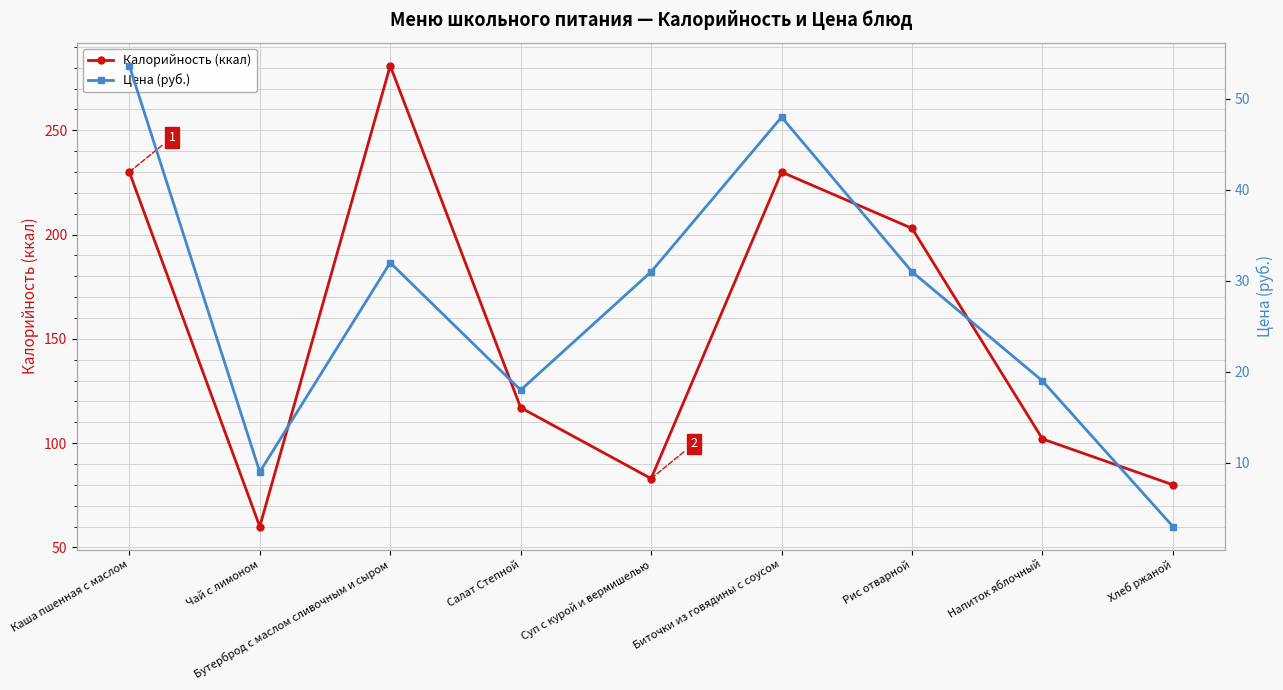

Reading right to left, extract all data points from this chart.

Калорийность (ккал): Хлеб ржаной=80.0	Напиток яблочный=102.0	Рис отварной=203.0	Биточки из говядины с соусом=230.0	Суп с курой и вермишелью=83.0	Салат Степной=117.0	Бутерброд с маслом сливочным и сыром=281.0	Чай с лимоном=60.0	Каша пшенная с маслом=230.0
Цена (руб.): Хлеб ржаной=3.0	Напиток яблочный=19.0	Рис отварной=31.0	Биточки из говядины с соусом=48.0	Суп с курой и вермишелью=31.0	Салат Степной=18.0	Бутерброд с маслом сливочным и сыром=32.0	Чай с лимоном=9.0	Каша пшенная с маслом=53.6